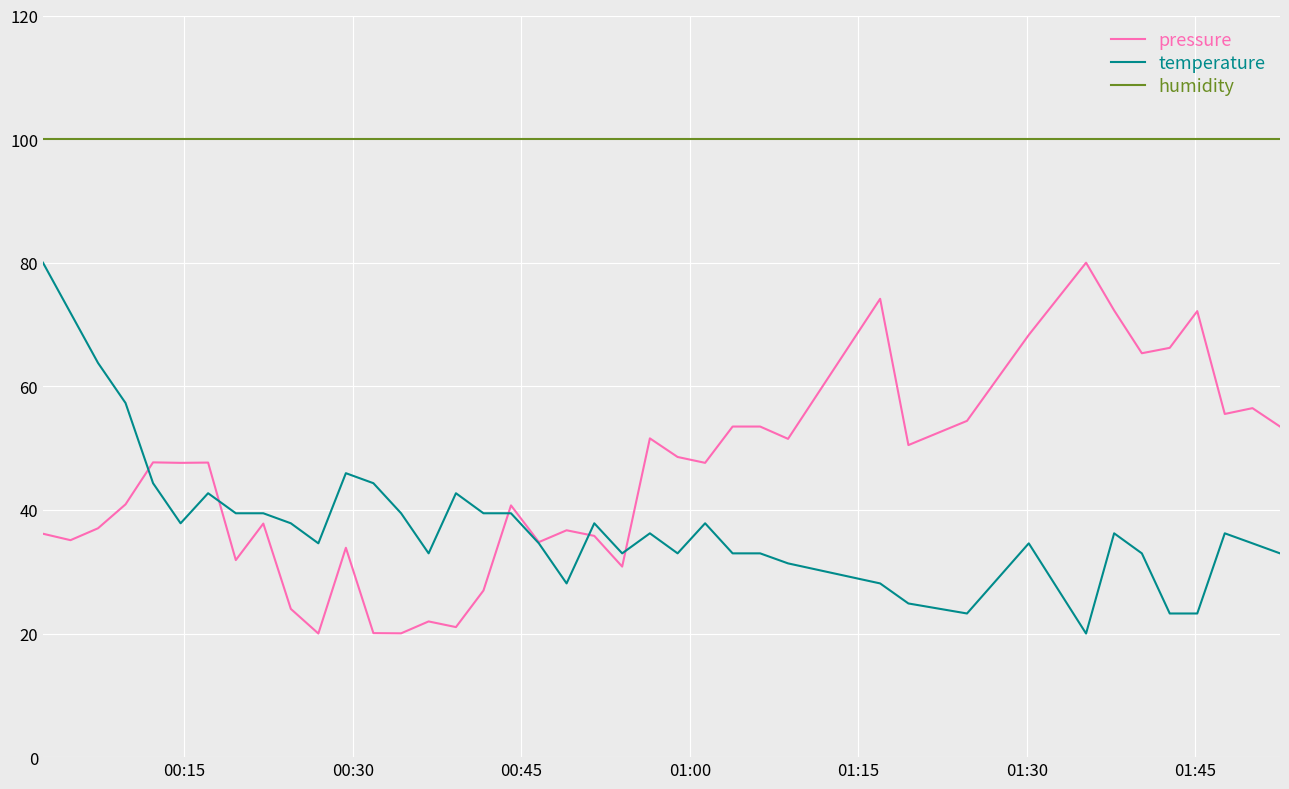

What is the lowest value of the temperature series?

20.0